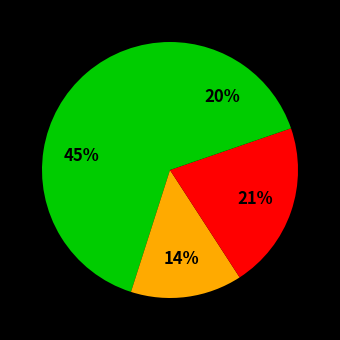

How many slices are in this pie chart?

4